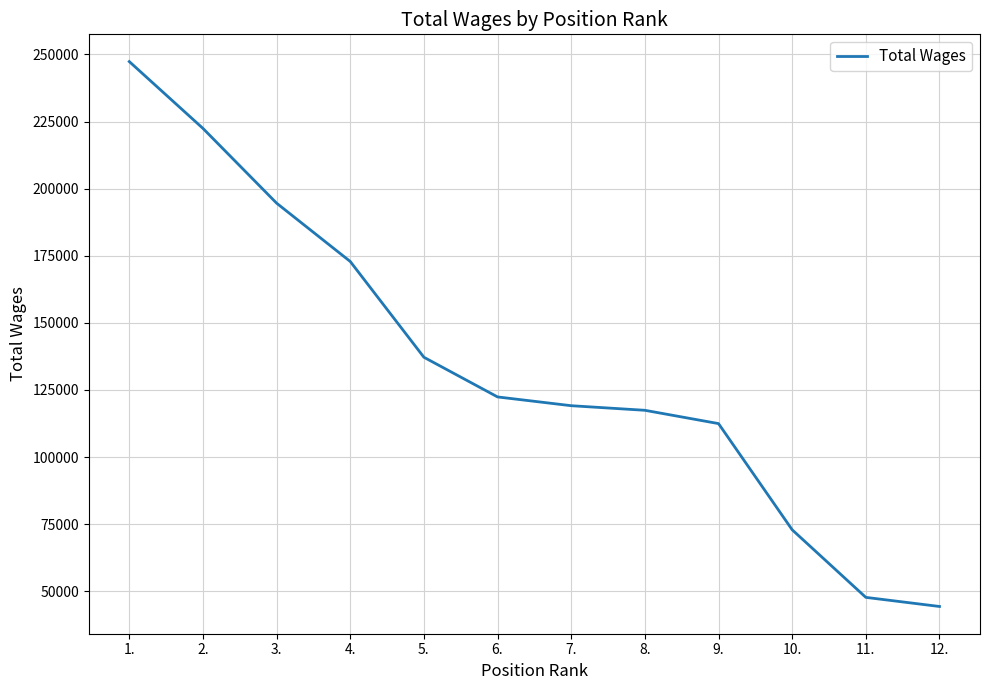

Which label corresponds to the largest value in the chart?

1.